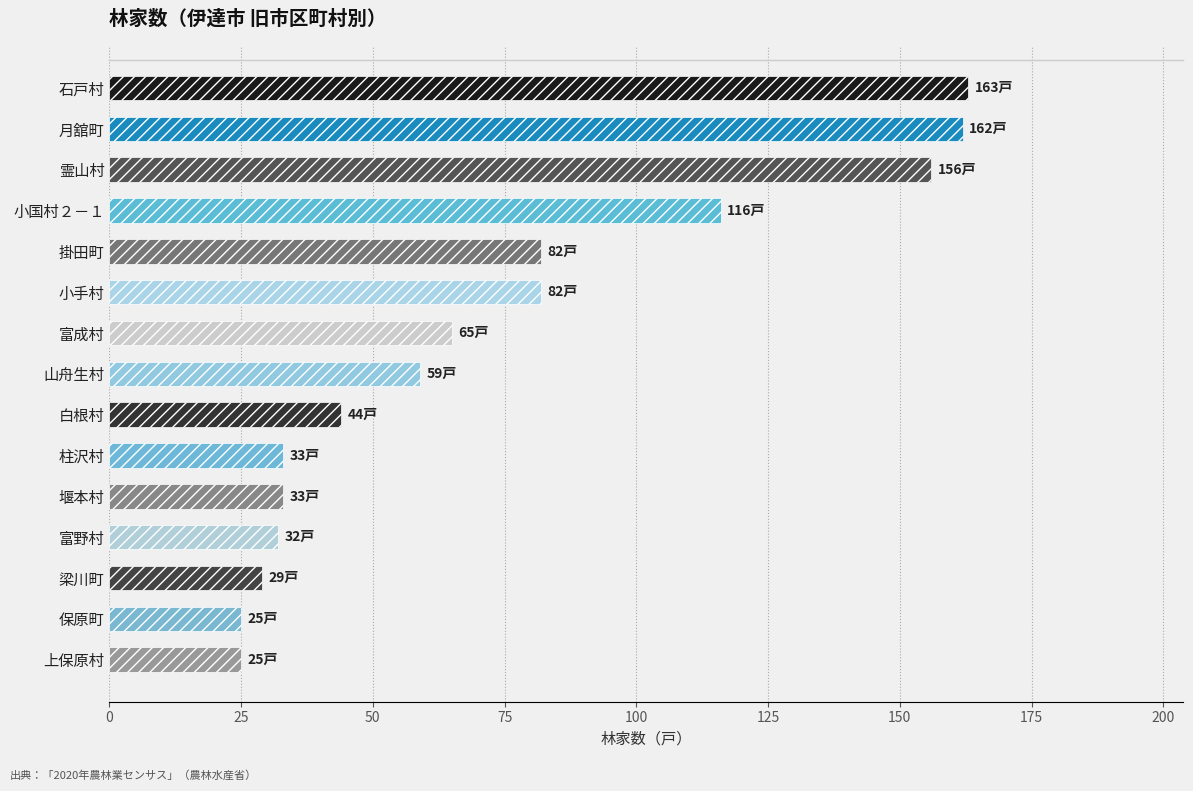

What is the sum of the values at 柱沢村 and 石戸村?

196